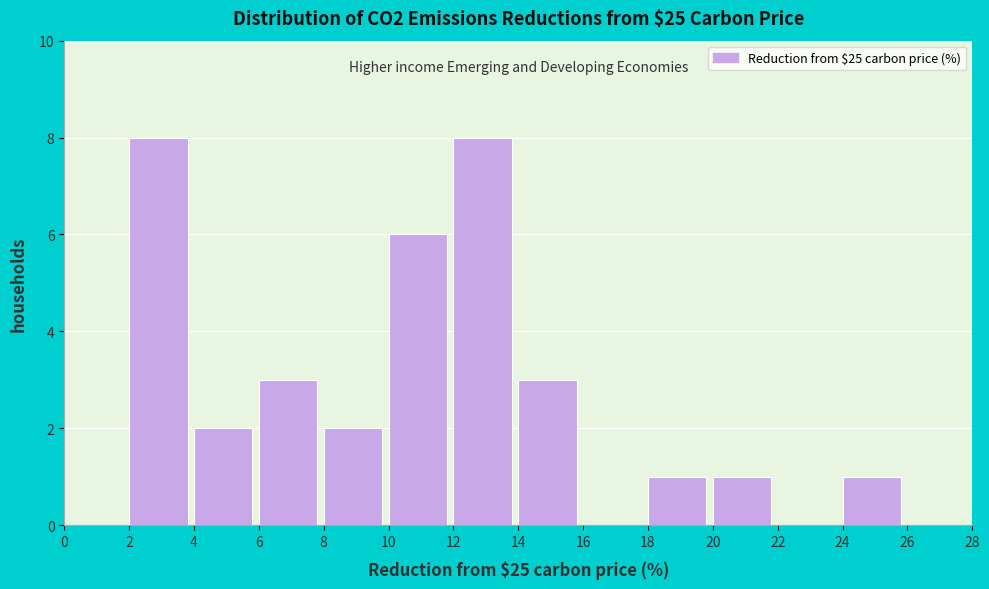

Reading left to right, list every bar in this chart as the range it spans on the x-axis followed by its height. The values are not printed on the chart, so give them approximately, as read against the axis.

0 to 2: 0
2 to 4: 8
4 to 6: 2
6 to 8: 3
8 to 10: 2
10 to 12: 6
12 to 14: 8
14 to 16: 3
16 to 18: 0
18 to 20: 1
20 to 22: 1
22 to 24: 0
24 to 26: 1
26 to 28: 0